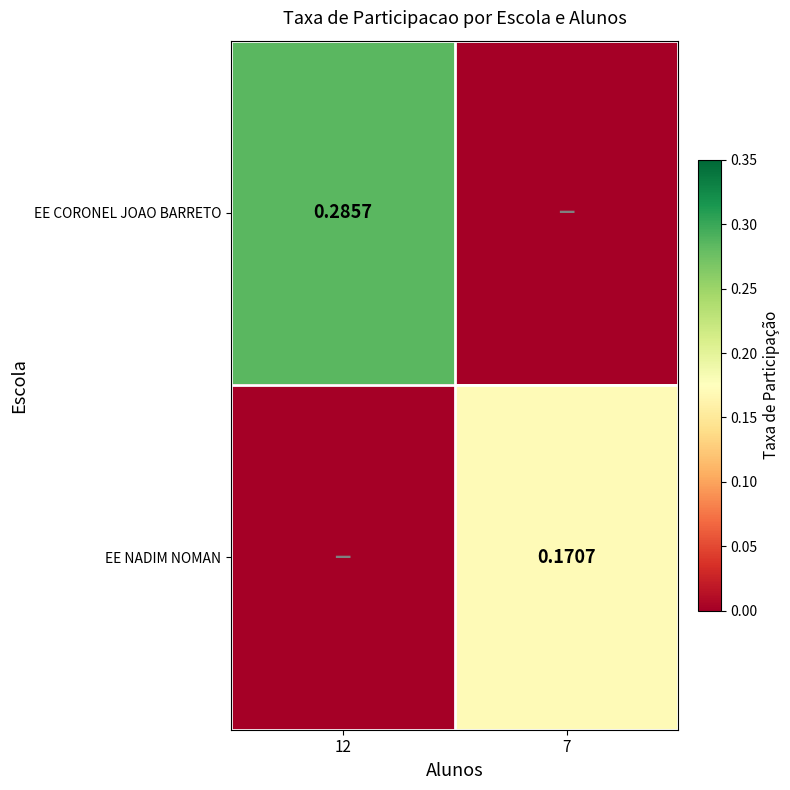

Is the value of EE CORONEL JOAO BARRETO at 12 greater than the value of EE NADIM NOMAN at 7?

Yes